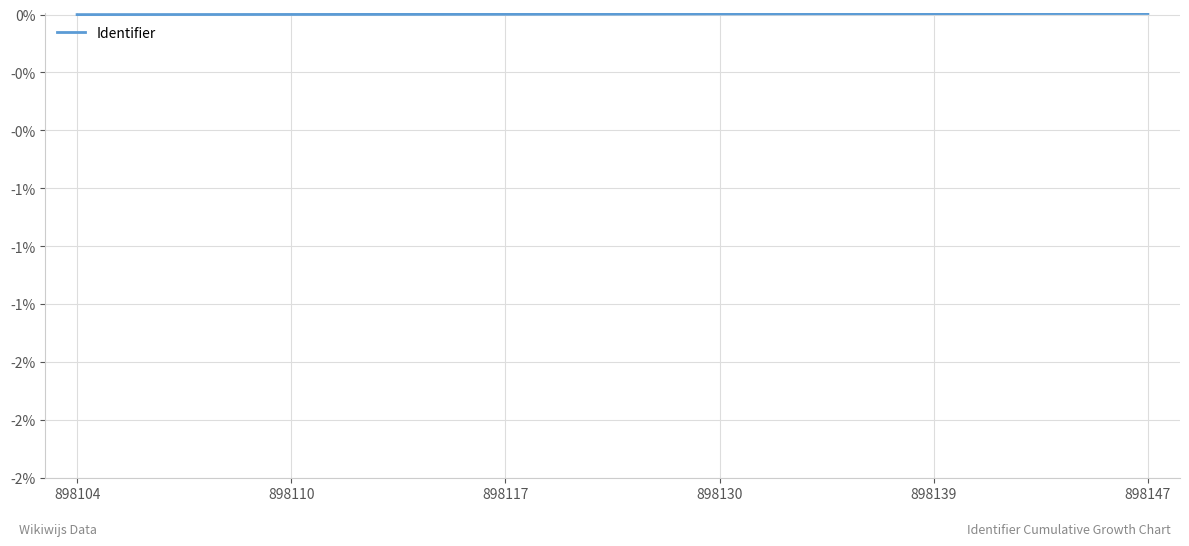

Is this an area chart (filled region under the line)?

No